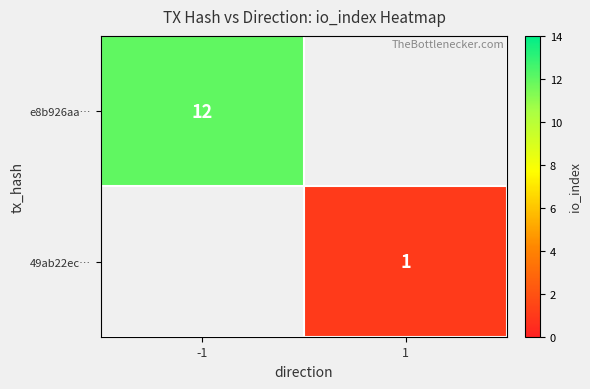

Which label corresponds to the largest value in the chart?

-1